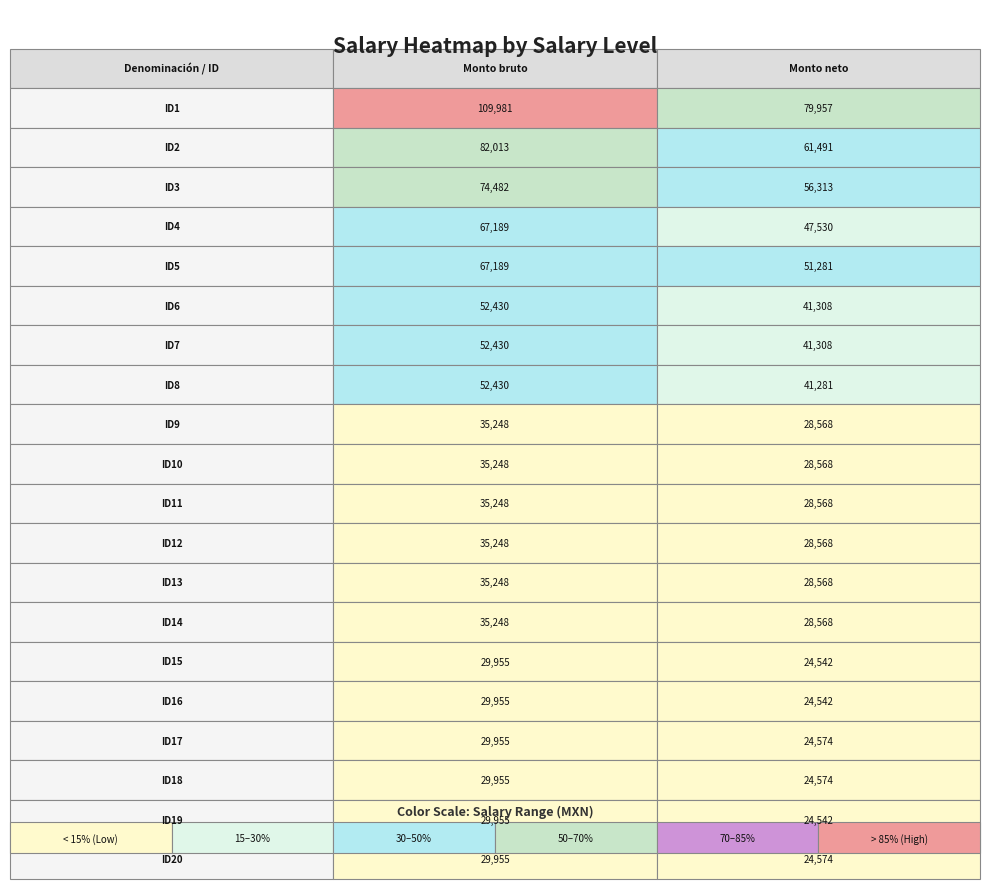

Reading left to right, extract all data points from this chart.

Monto bruto: 0=109981.0	1=82013.0	2=74482.0	3=67189.0	4=67189.0	5=52430.0	6=52430.0	7=52430.0	8=35248.0	9=35248.0	10=35248.0	11=35248.0	12=35248.0	13=35248.0	14=29955.0	15=29955.0	16=29955.0	17=29955.0	18=29955.0	19=29955.0
Monto neto: 0=79957.0	1=61490.8	2=56312.5	3=47530.1	4=51280.6	5=41307.9	6=41307.9	7=41280.6	8=28568.5	9=28568.5	10=28568.5	11=28568.5	12=28568.5	13=28568.5	14=24542.2	15=24542.2	16=24573.5	17=24573.5	18=24542.2	19=24573.5